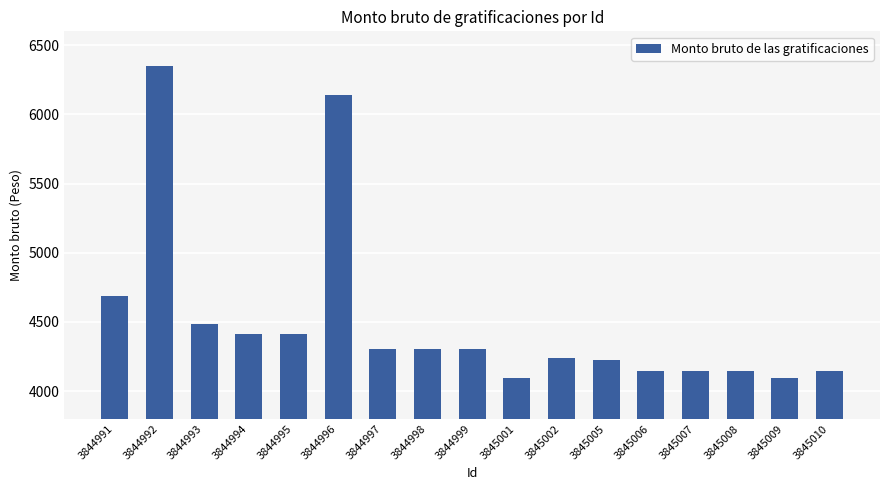

Are the bars horizontal?

No